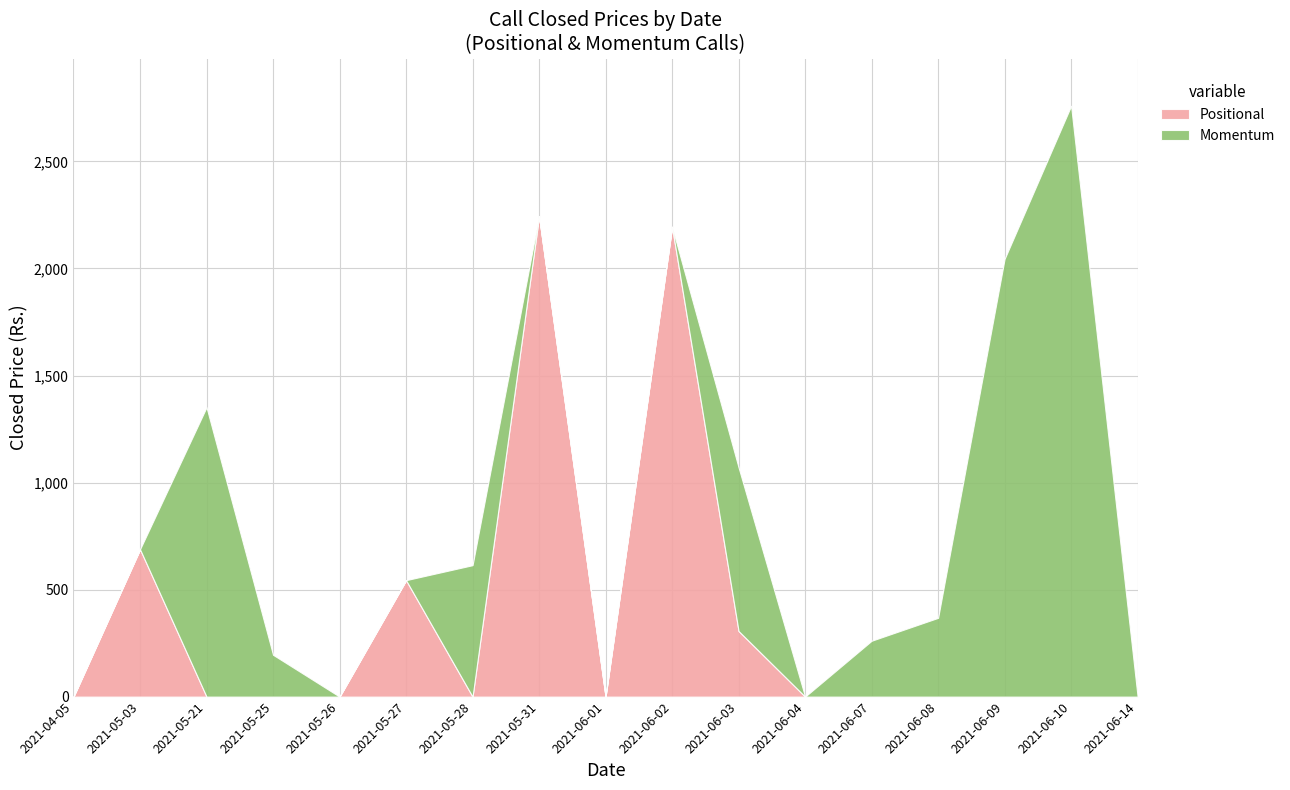

The Positional series shows 0.0 at 2021-06-01. True or false?

True